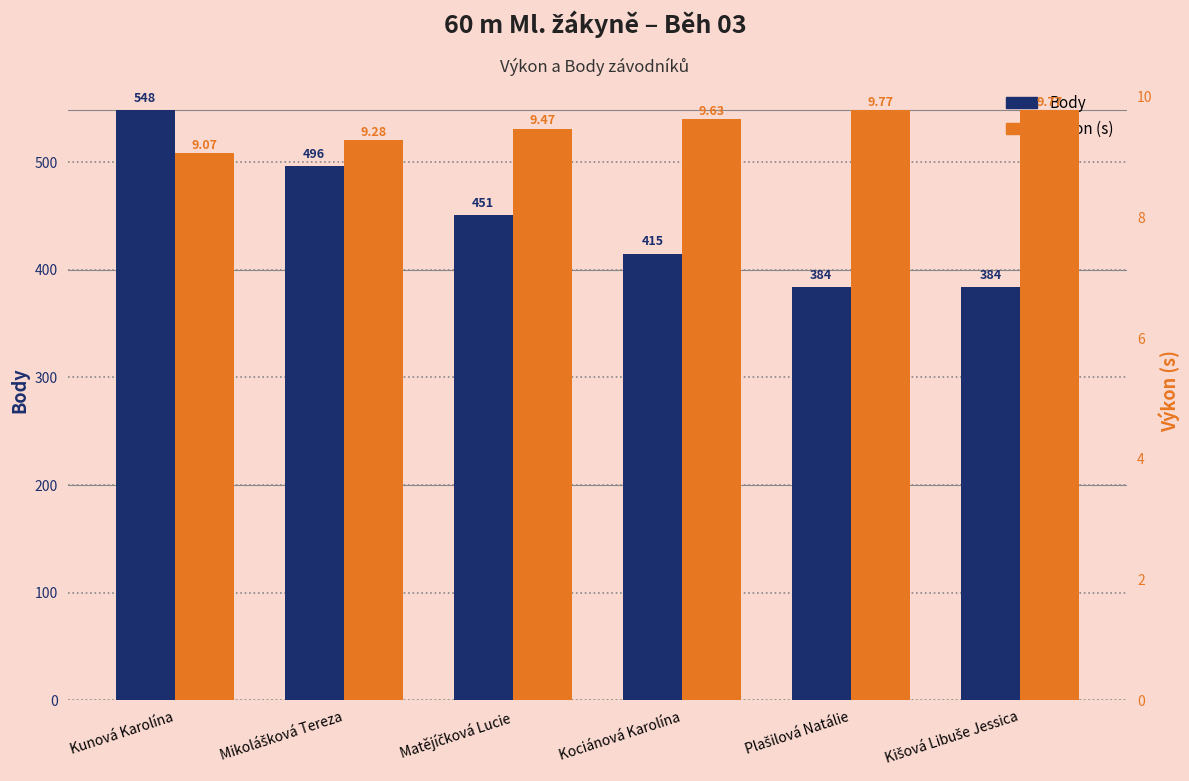

Reading left to right, transcribe all the data shown in this chart.

Body: 548.0	496.0	451.0	415.0	384.0	384.0
Výkon (s): 9.1	9.3	9.5	9.6	9.8	9.8